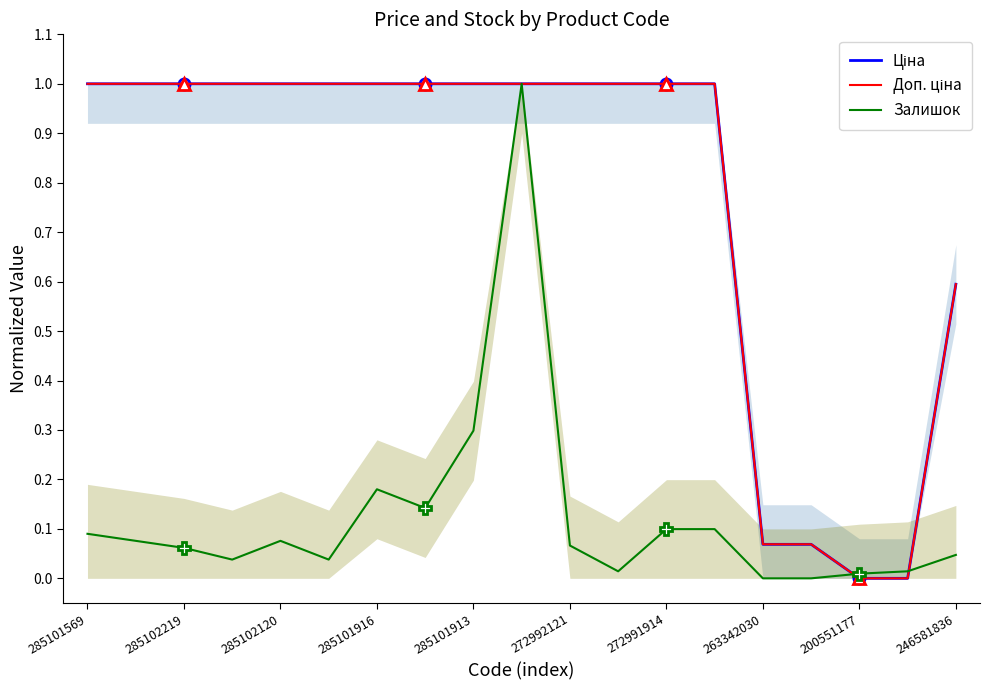

How many intersections are there between Ціна and Залишок?

2